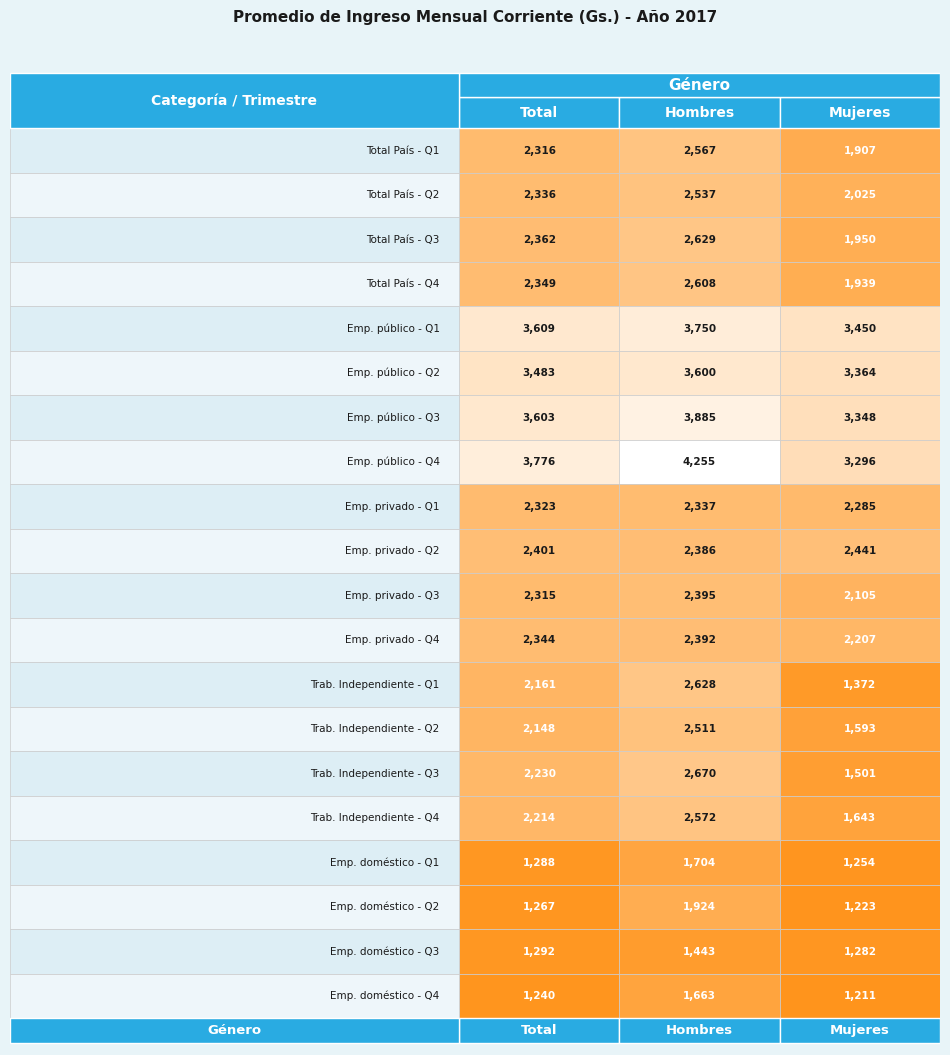

What is the difference between the highest and lowest values at 0?

2535.8